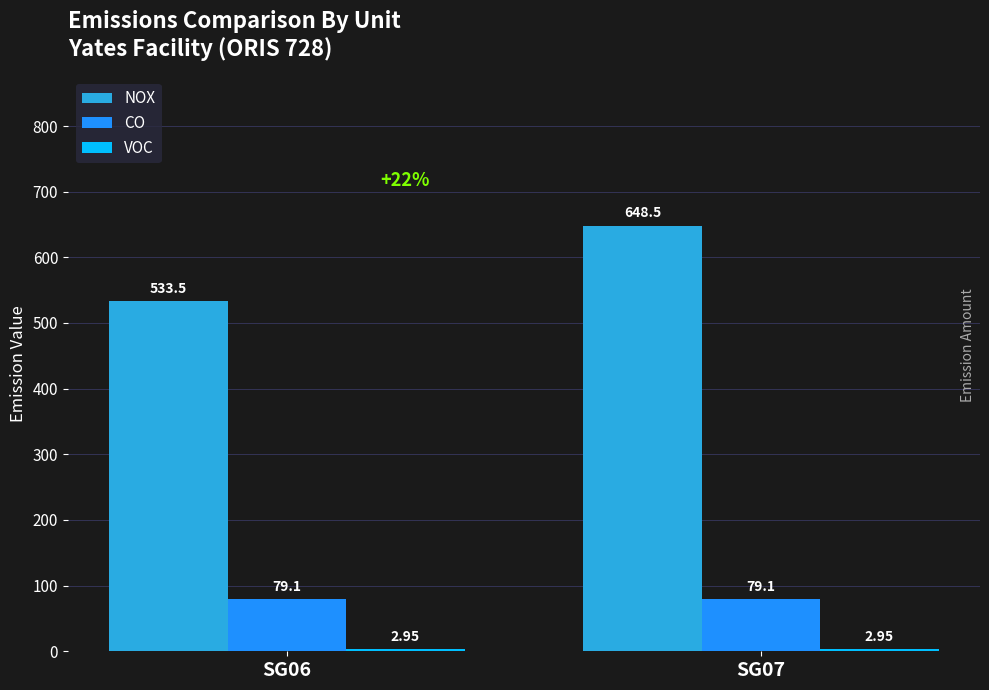

What is the difference between the highest and lowest values at SG06?

530.5